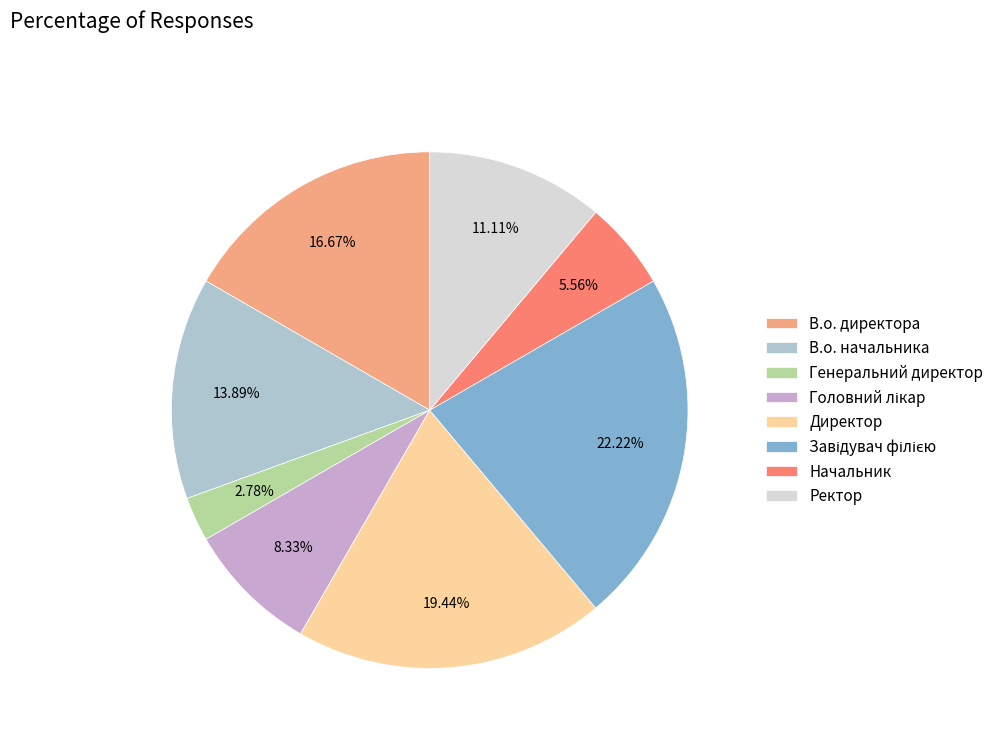

Does Головний лікар account for over 50% of the chart?

No